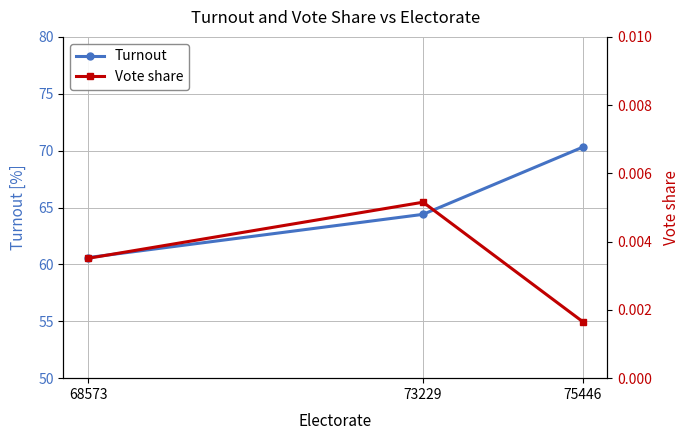

Is the value of Turnout at 68573 greater than the value of Vote share at 73229?

Yes